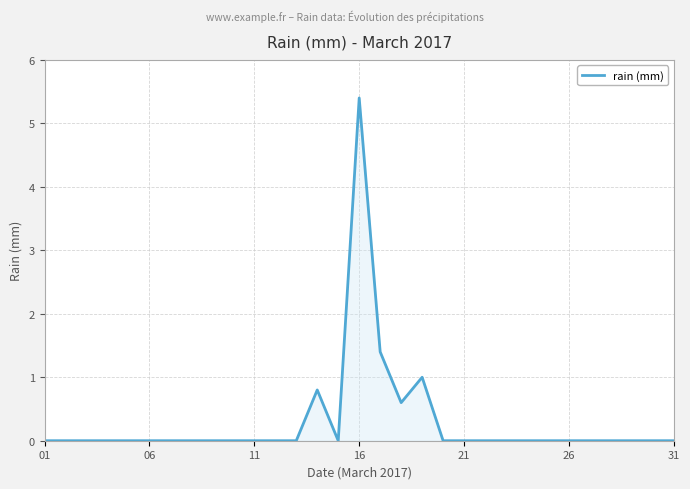

Count the number of categories in the chart.

31